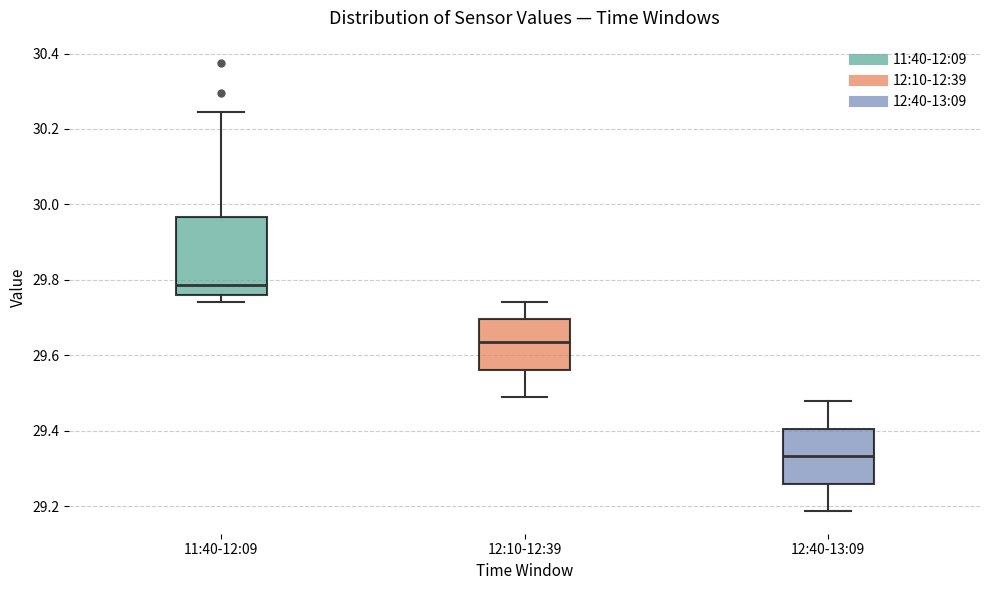

Reading left to right, read every box against the y-axis: the position of its median line, the range the box covers, and the ends of its whiskers. The values are not printed on the chart, so give them approximately, as read against the axis.

11:40-12:09: median 29.78, box 29.76 to 29.96, whiskers 29.74 to 30.24
12:10-12:39: median 29.64, box 29.56 to 29.70, whiskers 29.48 to 29.74
12:40-13:09: median 29.34, box 29.26 to 29.40, whiskers 29.18 to 29.48